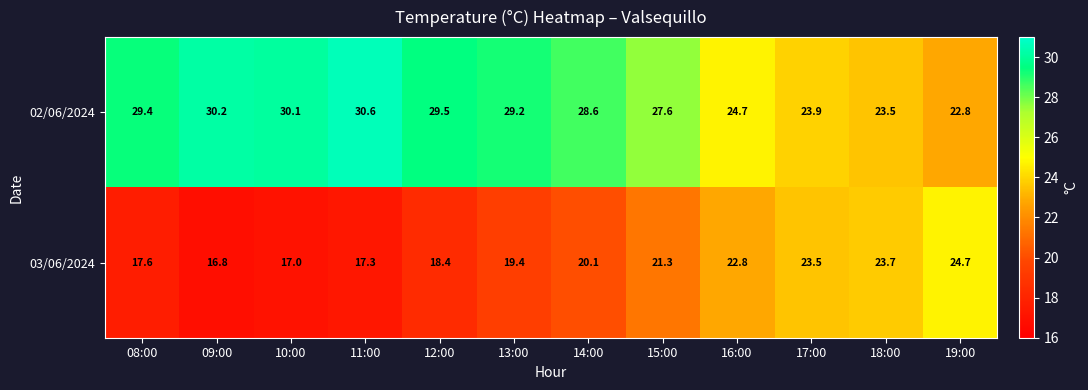

Reading left to right, list all the values displayed in this chart.

02/06/2024: 08:00=29.4	09:00=30.2	10:00=30.1	11:00=30.6	12:00=29.5	13:00=29.2	14:00=28.6	15:00=27.6	16:00=24.7	17:00=23.9	18:00=23.5	19:00=22.8
03/06/2024: 08:00=17.6	09:00=16.8	10:00=17.0	11:00=17.3	12:00=18.4	13:00=19.4	14:00=20.1	15:00=21.3	16:00=22.8	17:00=23.5	18:00=23.7	19:00=24.7